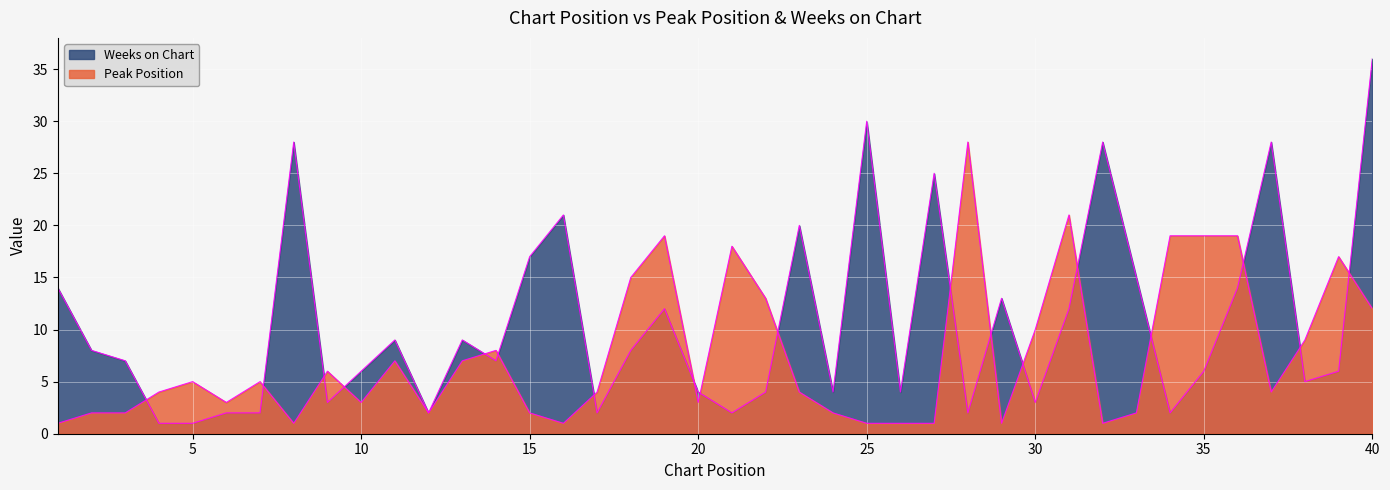

Reading left to right, list all the values displayed in this chart.

Peak Position: 1=1	2=2	3=2	4=4	5=5	6=3	7=5	8=1	9=6	10=3	11=7	12=2	13=7	14=8	15=2	16=1	17=4	18=15	19=19	20=3	21=18	22=13	23=4	24=2	25=1	26=1	27=1	28=28	29=1	30=10	31=21	32=1	33=2	34=19	35=19	36=19	37=4	38=9	39=17	40=12
Weeks on Chart: 1=14	2=8	3=7	4=1	5=1	6=2	7=2	8=28	9=3	10=6	11=9	12=2	13=9	14=7	15=17	16=21	17=2	18=8	19=12	20=4	21=2	22=4	23=20	24=4	25=30	26=4	27=25	28=2	29=13	30=3	31=12	32=28	33=15	34=2	35=6	36=14	37=28	38=5	39=6	40=36